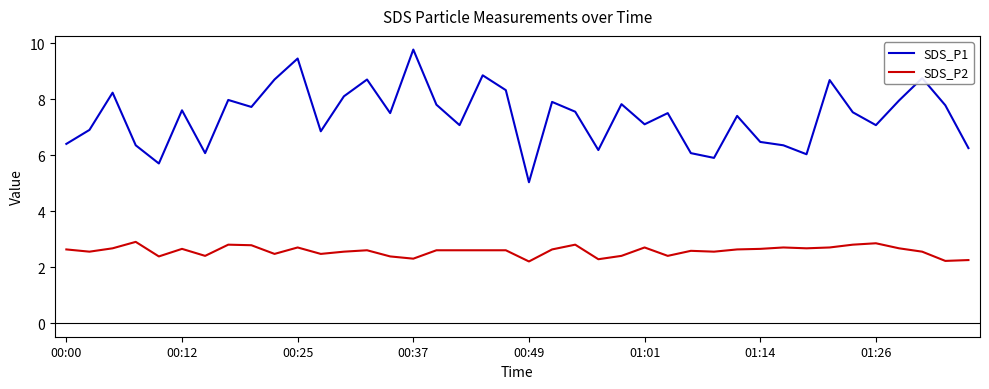

What is the difference between the maximum and minimum values in the SDS_P2 series?

0.7